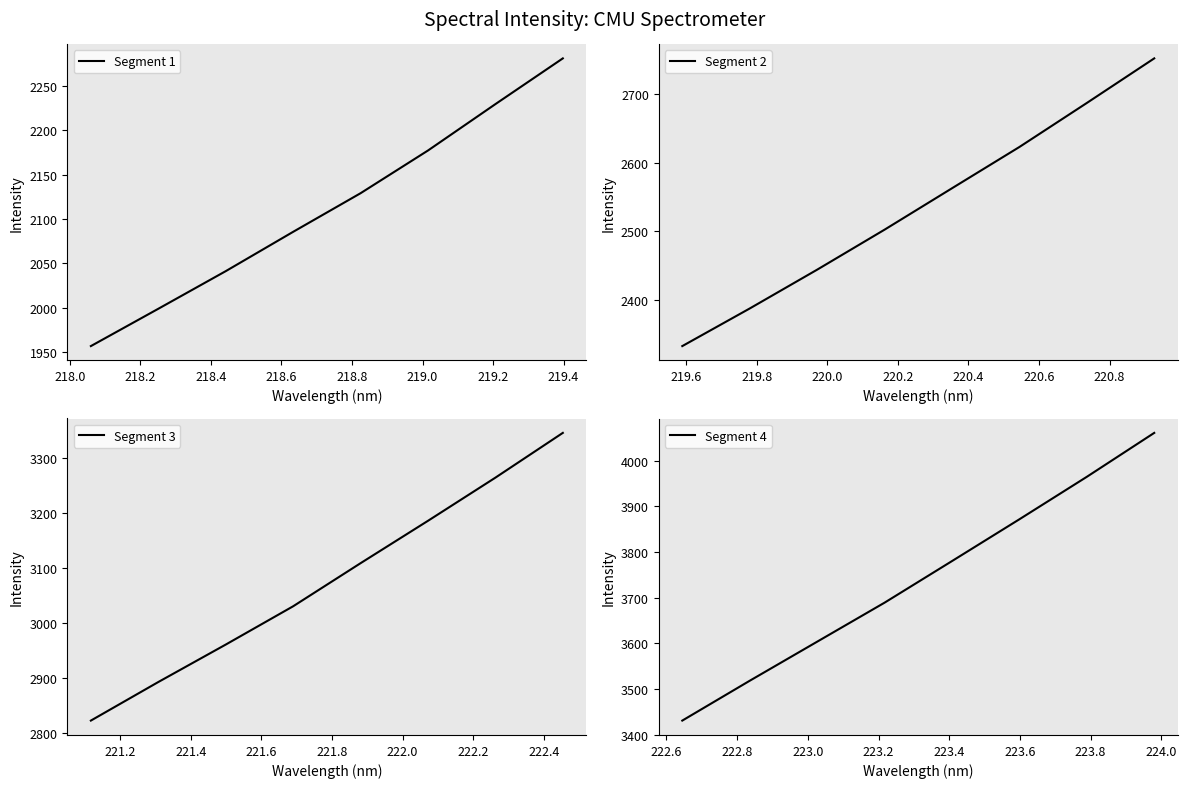

How many data points in Segment 3 are above 3109?

4